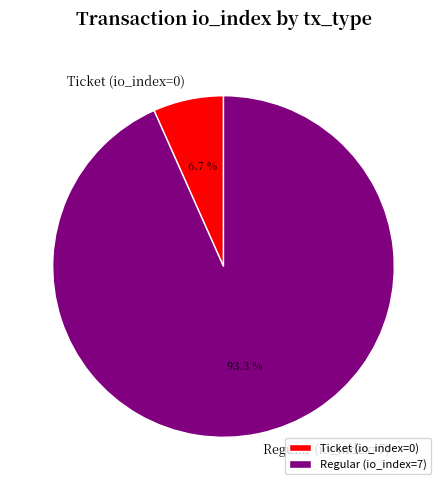

Count the number of slices in the pie.

2